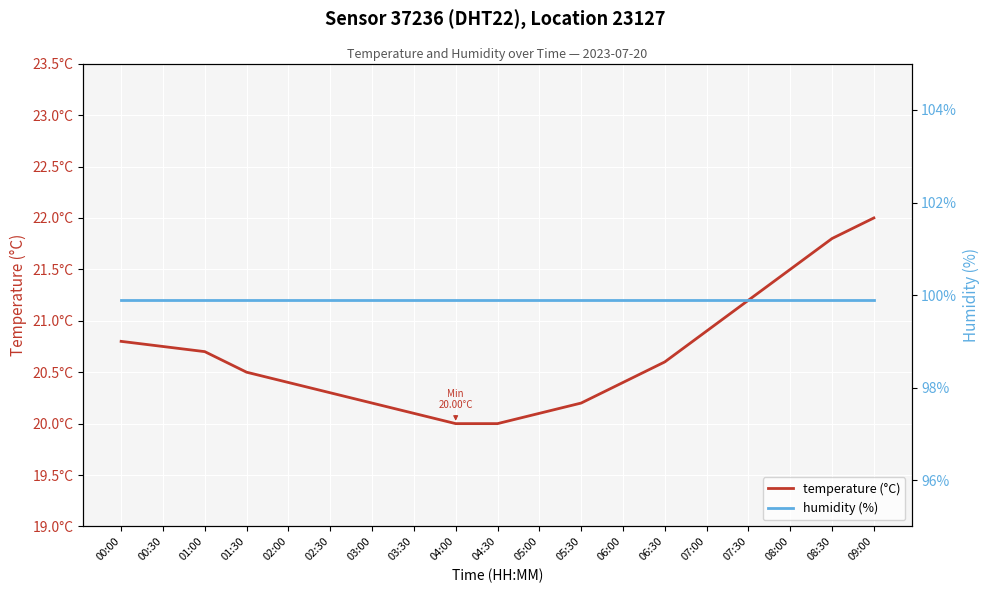

Which series has the widest spread of values?

temperature (°C)